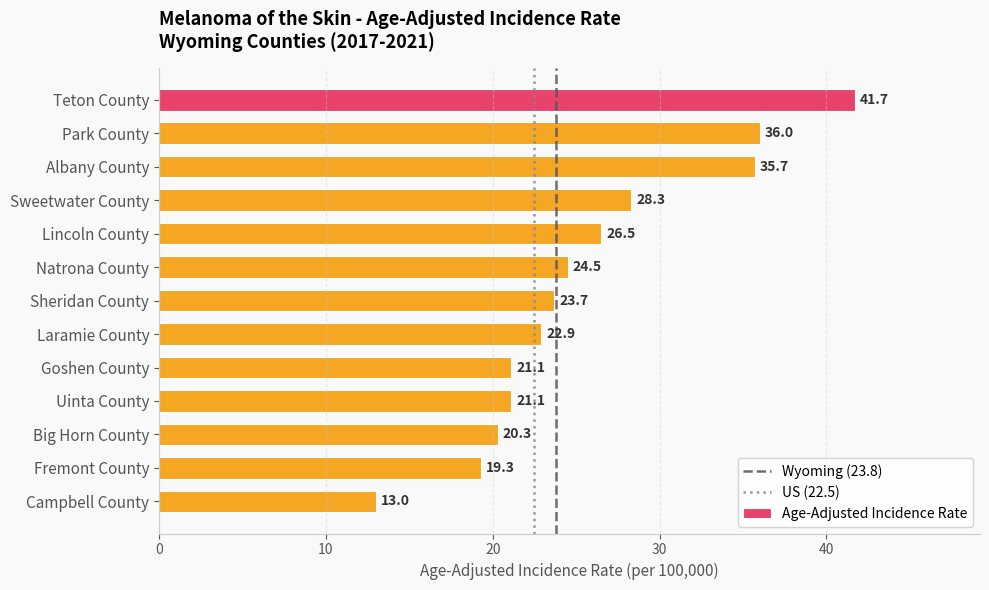

Approximately how many times larger is the value at Uinta County compared to Sweetwater County?

0.7